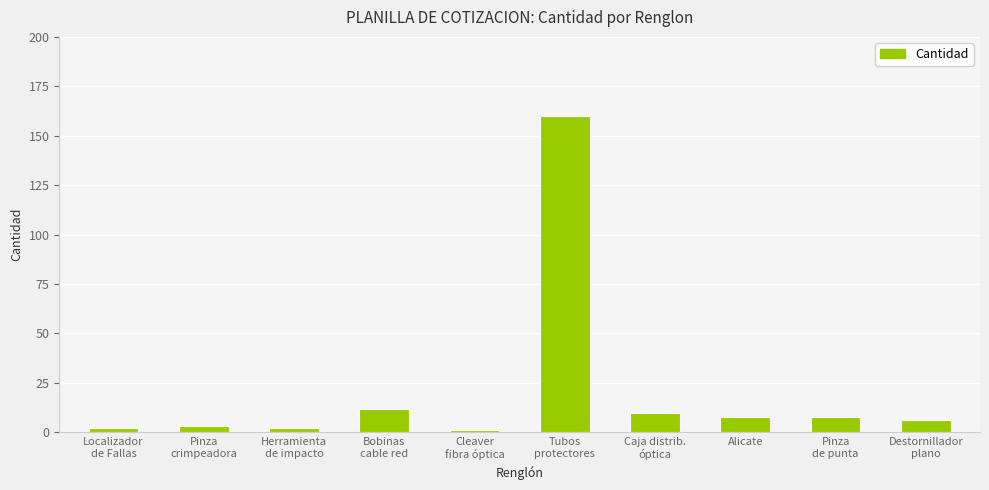

What position from the left is Alicate?

8